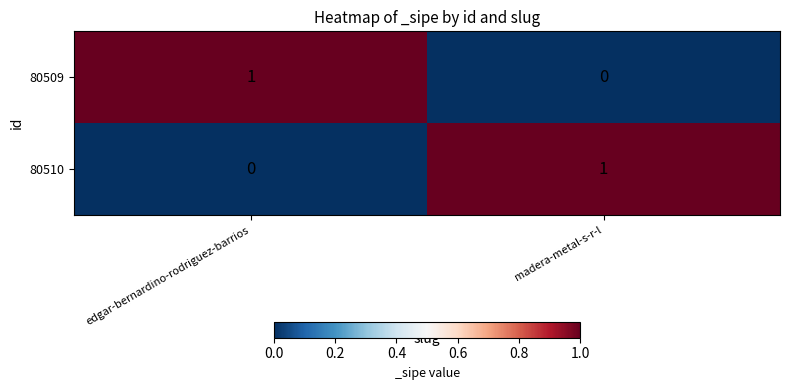

What is the total value across all series at edgar-bernardino-rodriguez-barrios?

1